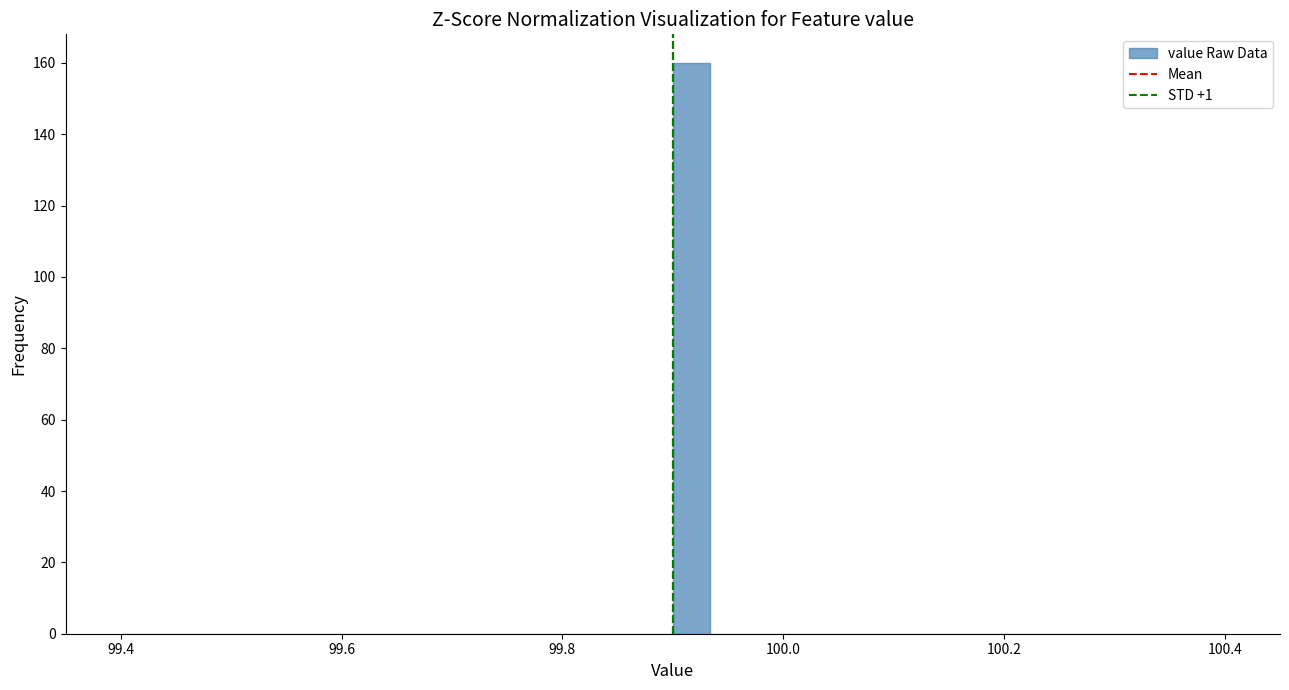

Around what value on the x-axis is the tallest bar? Give the approximate position of its centre, as read against the axis.

99.92